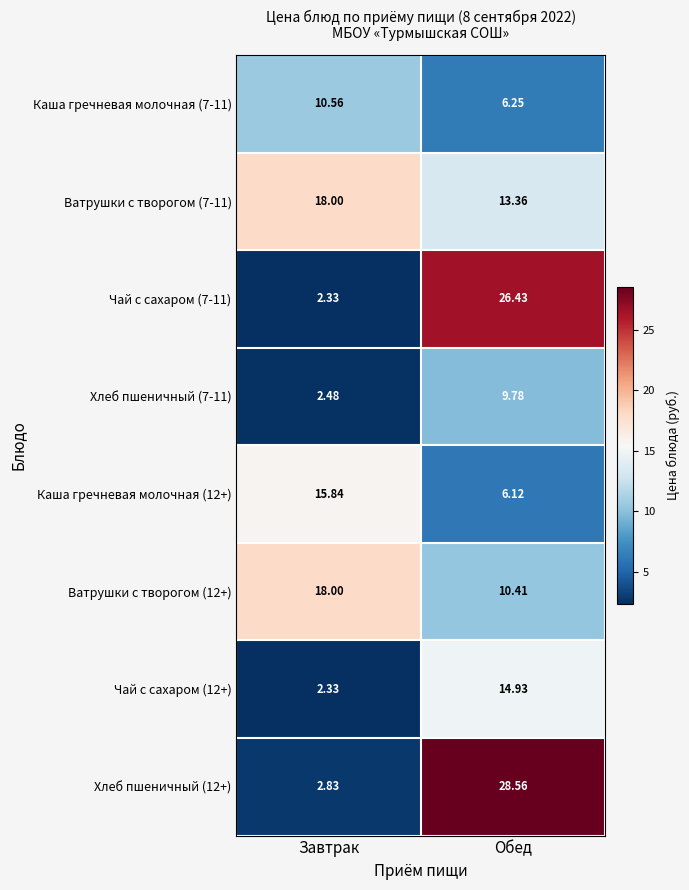

At which label is Ватрушки с творогом (7-11) closest to 15?

Обед